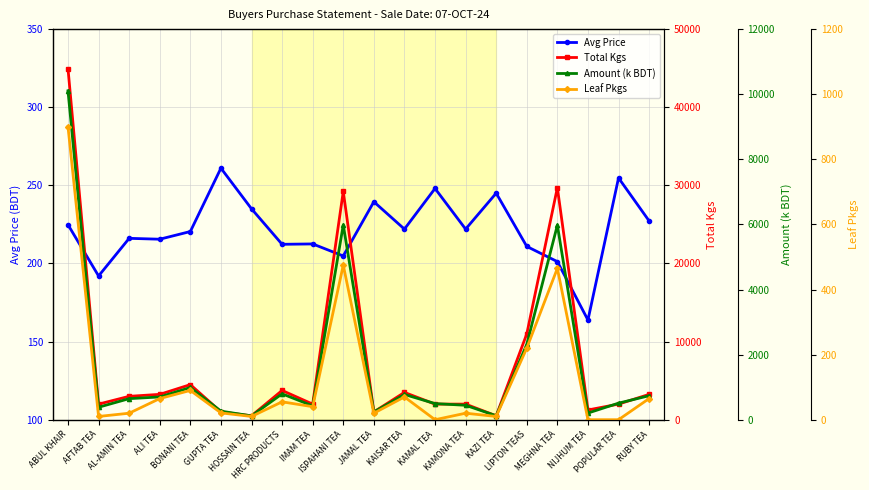

What is the label of the 18th point from the right?

AL-AMIN TEA